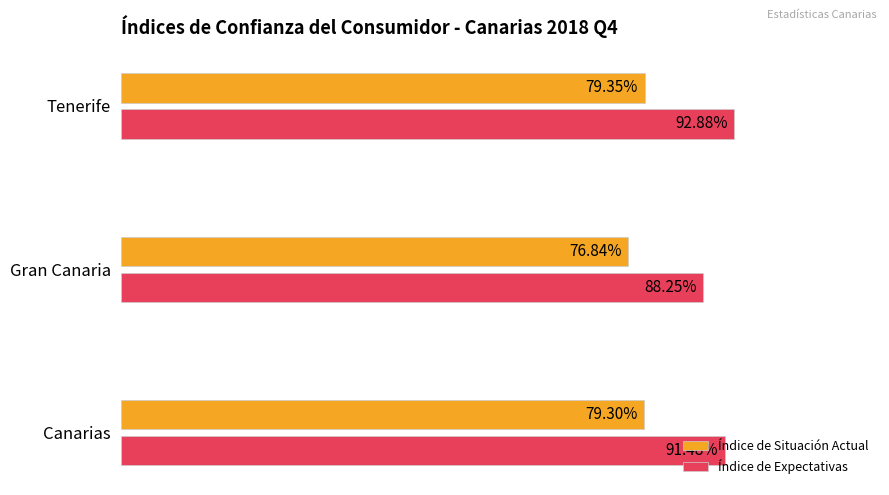

At which category does the chart reach its minimum across all series?

Gran Canaria